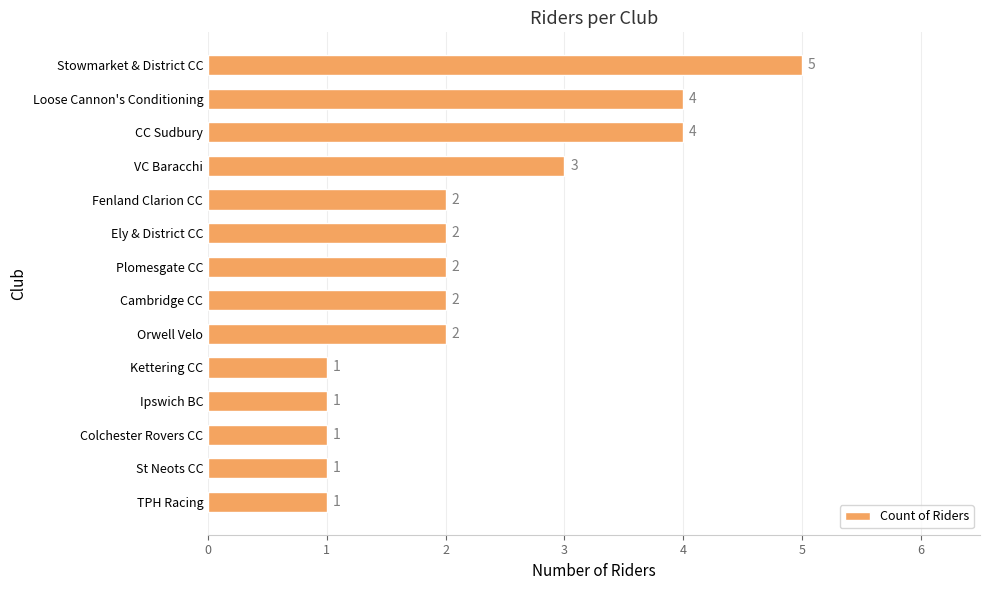

What is the sum of the values at Cambridge CC and Colchester Rovers CC?

3